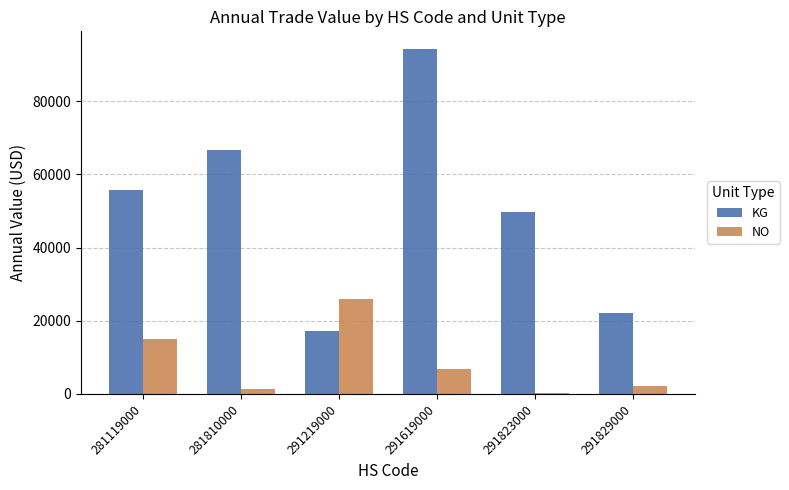

The NO series shows 2092 at 291829000. True or false?

True